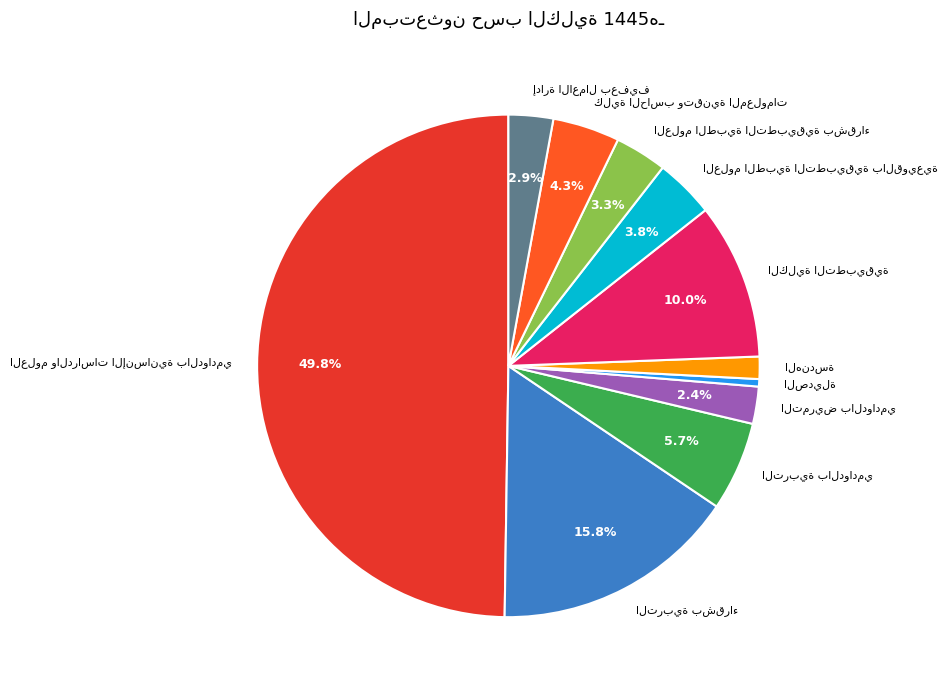

What is the smallest slice in the pie chart?

الصديلة